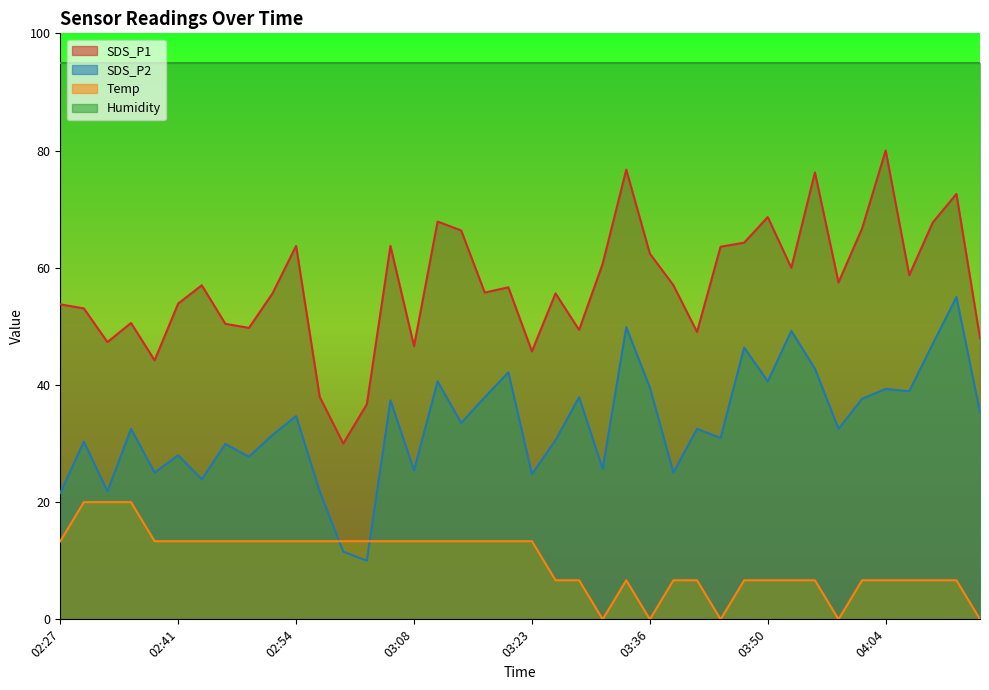

What is the value of the Temp point at the 14th from the left?

13.3